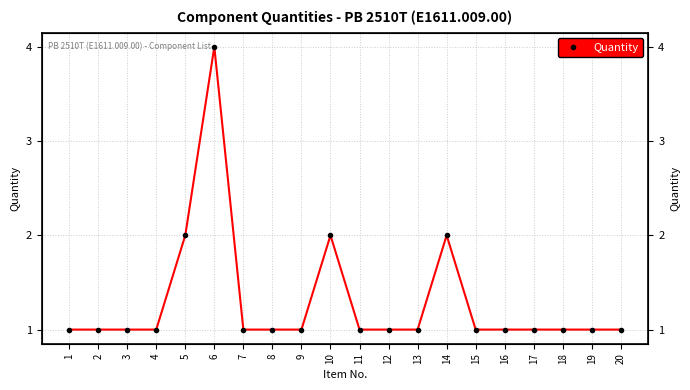

Where is the first local maximum?

6